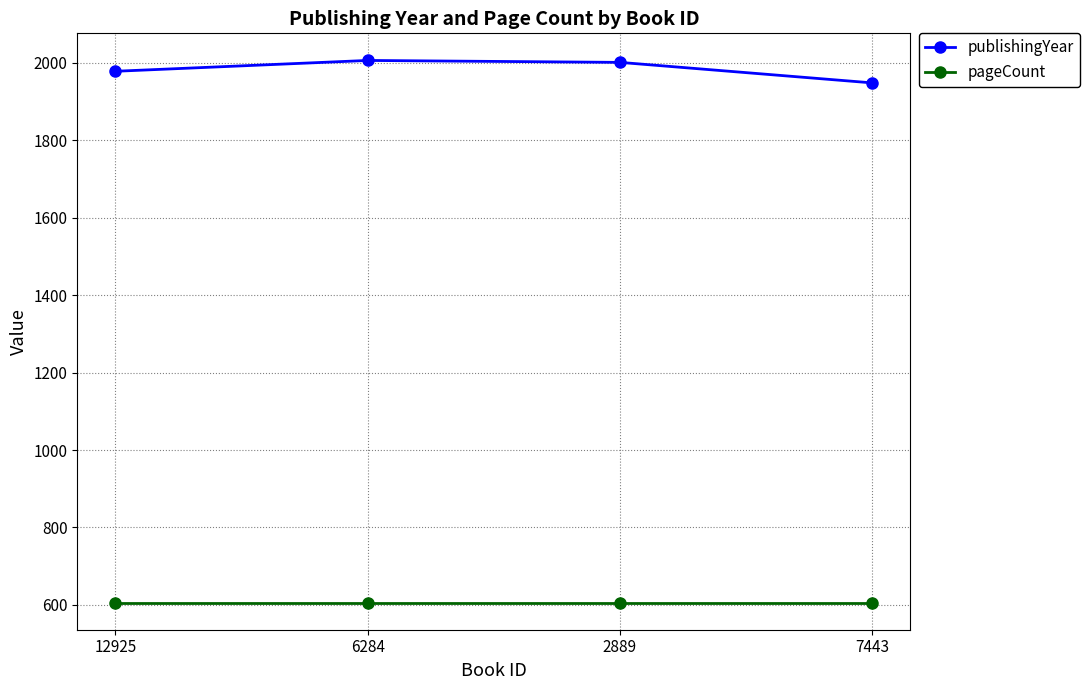

What is the value of the pageCount point at the 1st from the left?

606